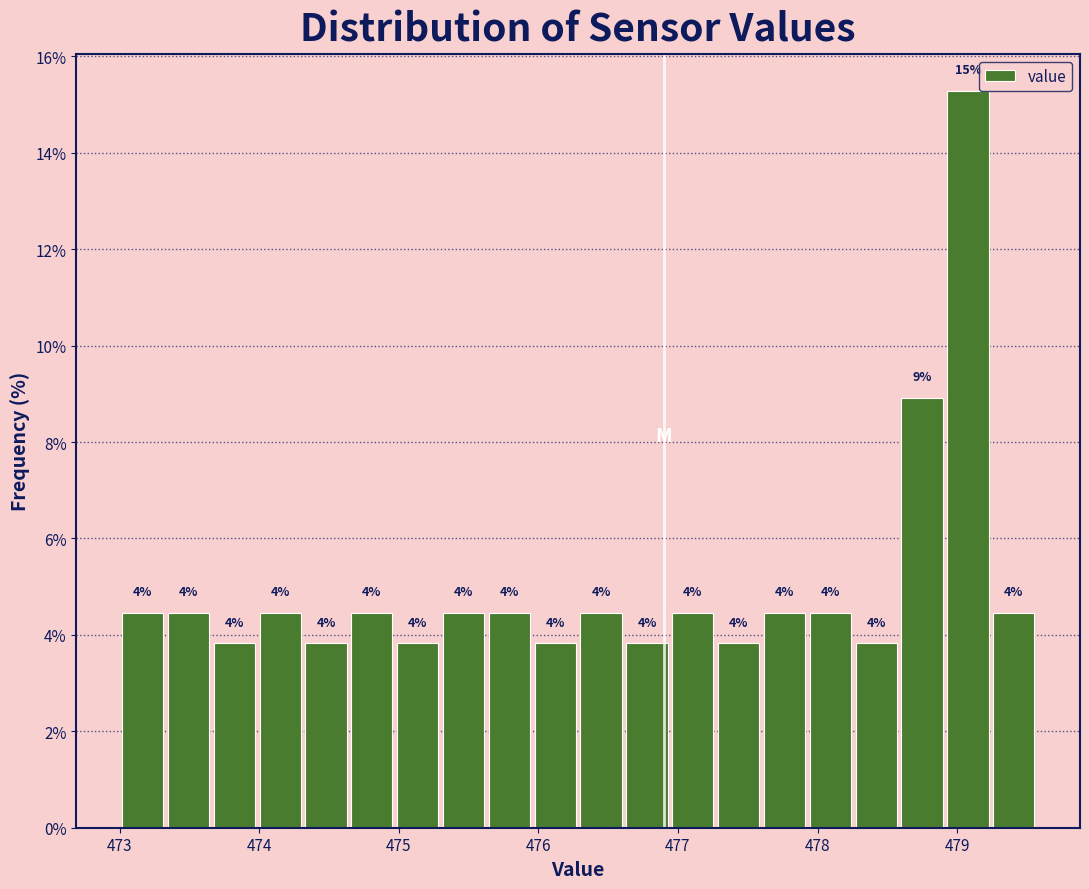

Around what value on the x-axis is the tallest bar? Give the approximate position of its centre, as read against the axis.

479.1